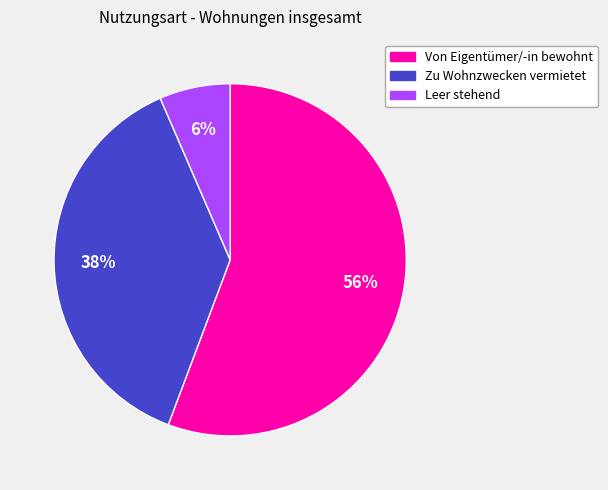

To the nearest percent, what is the average slice percentage?

33%